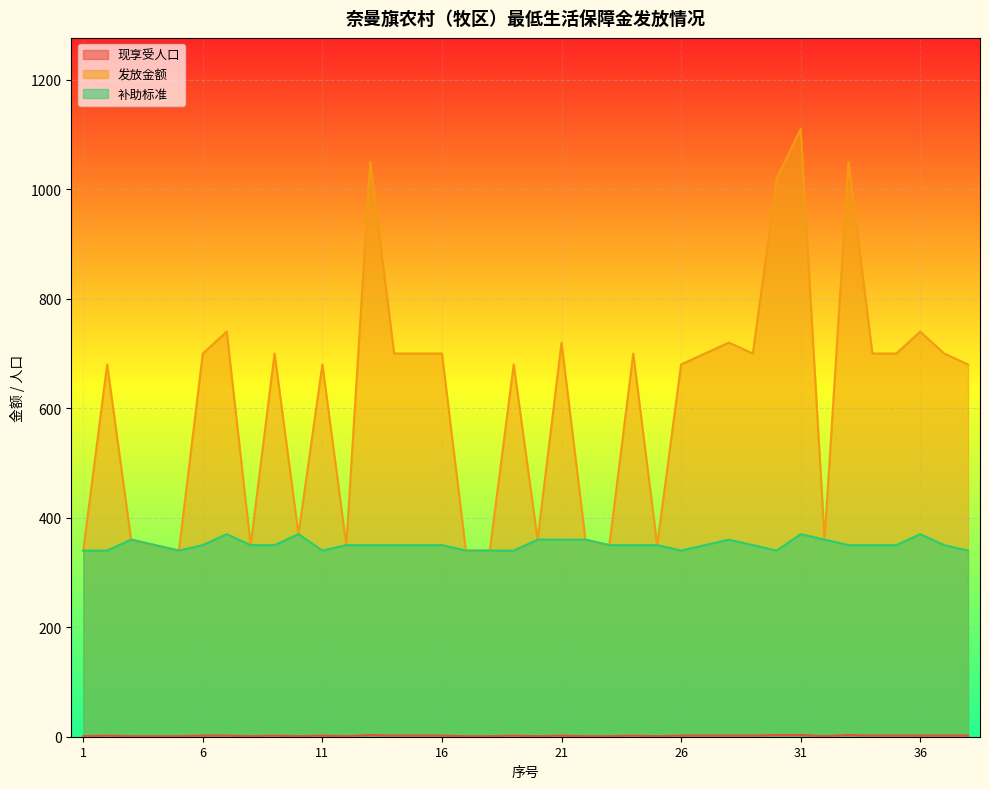

In 发放金额, how many points are higher than both neighbors (excluding endpoints)?

12